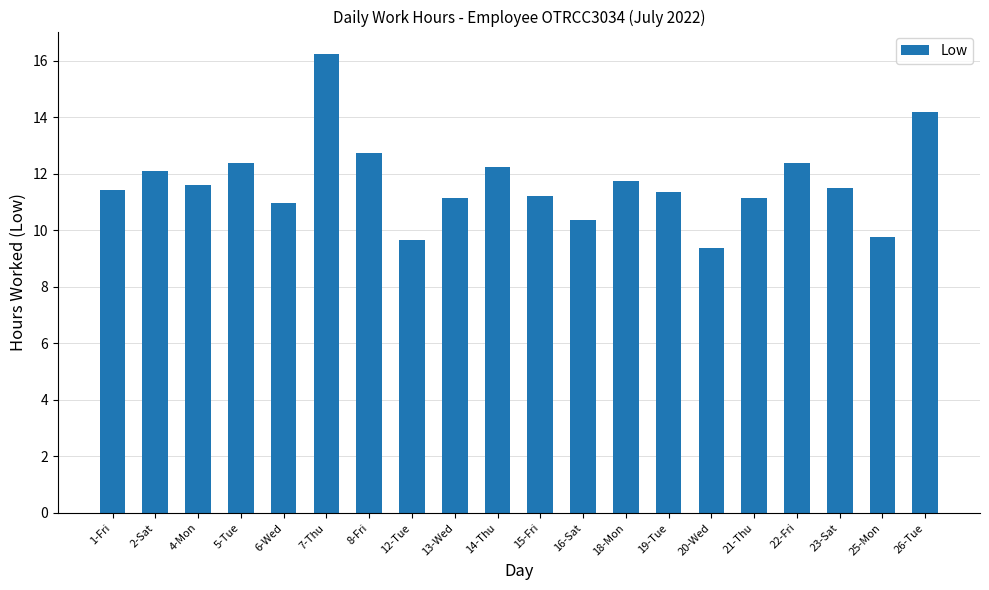

What is the ratio of the value at 1-Fri to the value at 19-Tue?

1.0